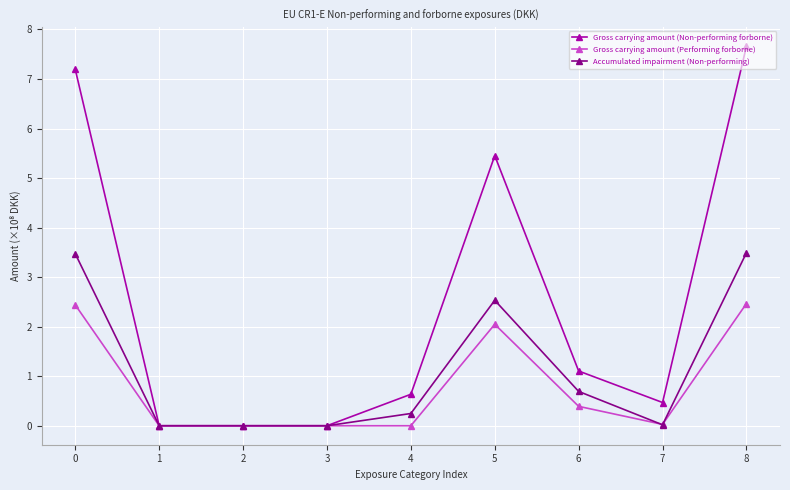

List the series in order of their peak value, lowest first.

Gross carrying amount (Performing forborne), Accumulated impairment (Non-performing), Gross carrying amount (Non-performing forborne)